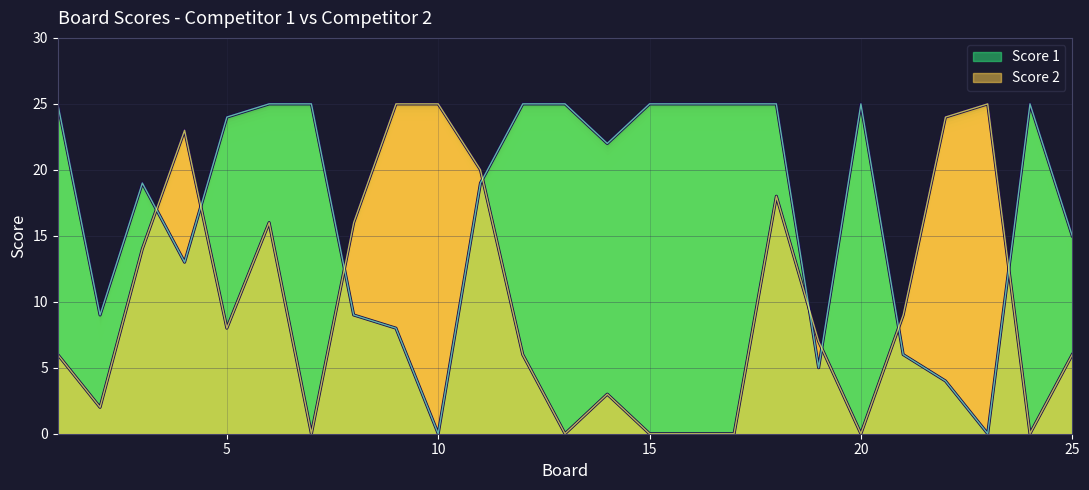

How many interior local valleys does the Score 1 series have?

6